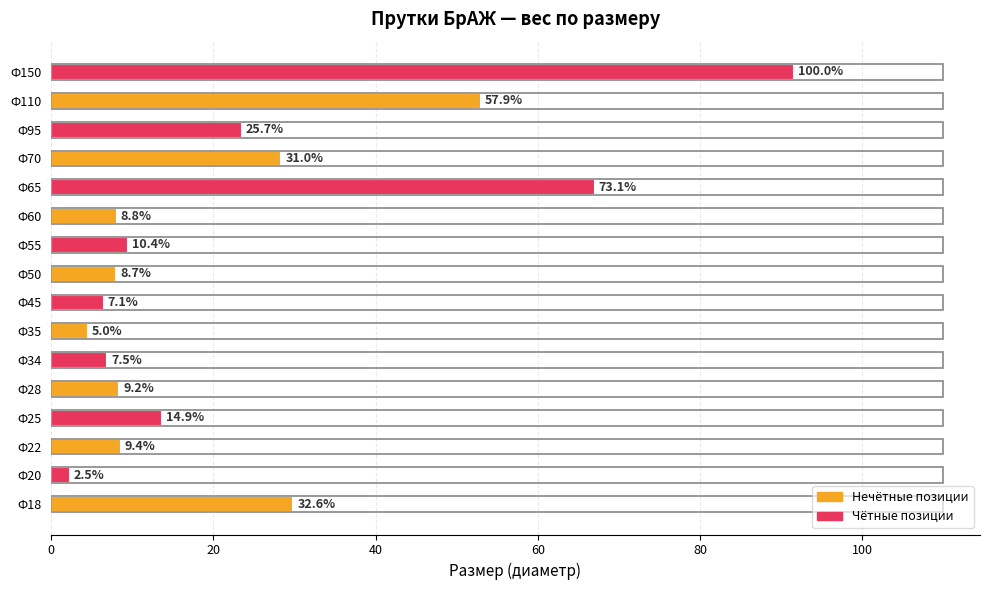

What is the minimum value shown in the chart?

2.3